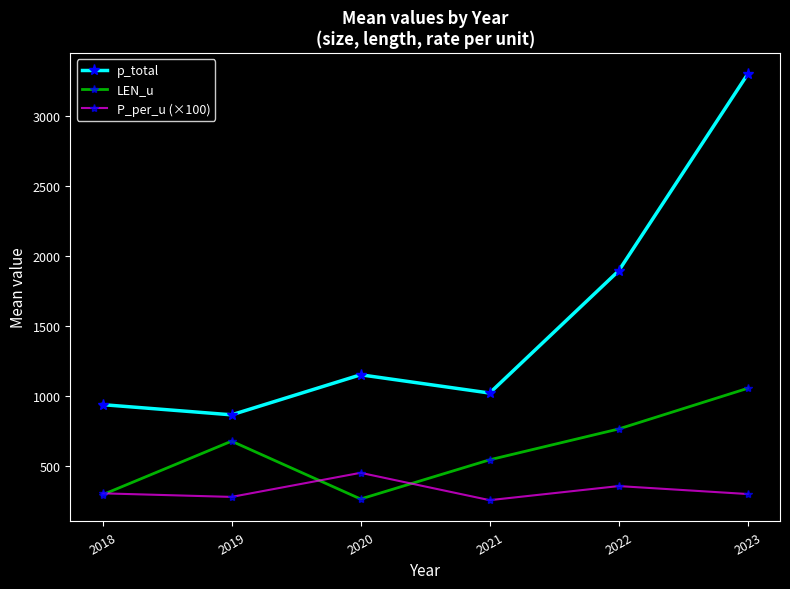

What is the difference between the maximum and minimum values in the LEN_u series?

790.5